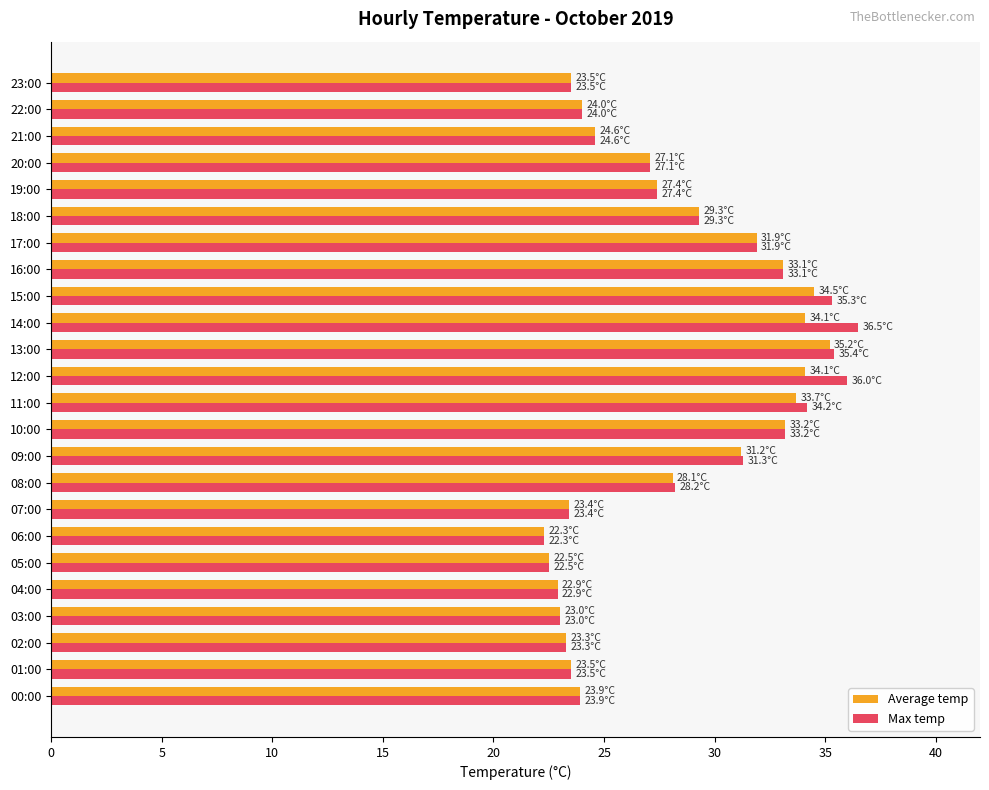

Is the value of Max temp at 04:00 greater than the value of Average temp at 22:00?

No